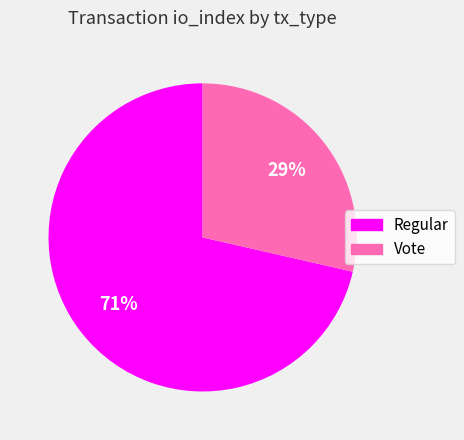

Count the number of slices in the pie.

2